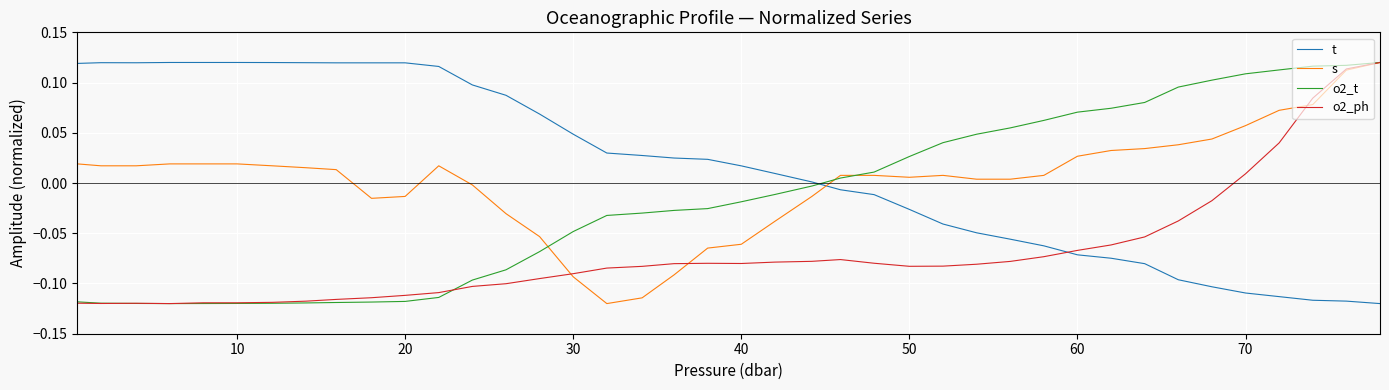

What is the difference between the maximum and minimum values in the o2_ph series?

0.2